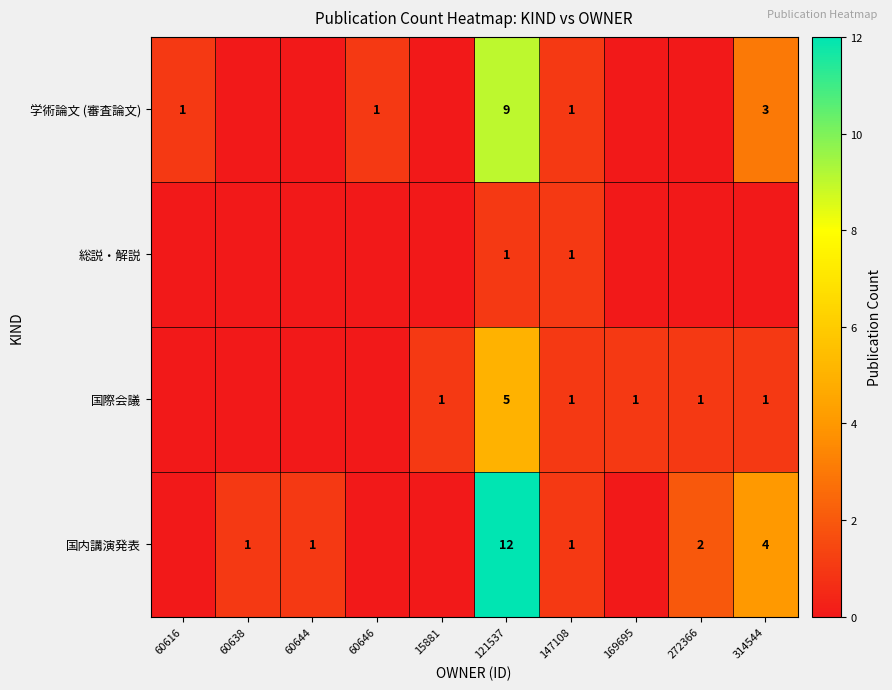

Which series changed the most between 121537 and 147108?

国内講演発表